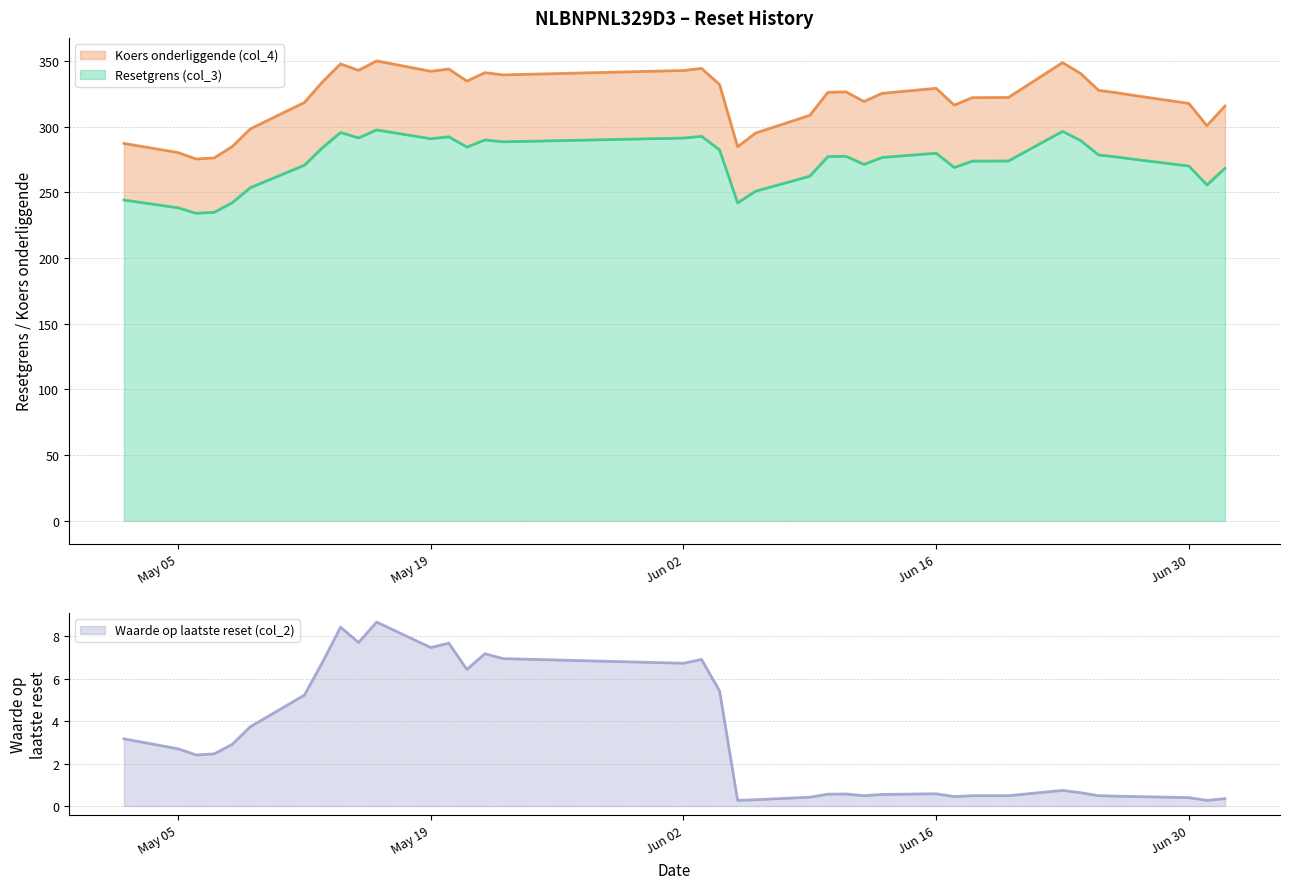

Reading left to right, transcribe all the data shown in this chart.

Resetgrens (col_3): 2025-07-02=268.3	2025-07-01=255.6	2025-06-30=270.0	2025-06-27=275.1	2025-06-26=276.9	2025-06-25=278.4	2025-06-24=289.4	2025-06-23=296.4	2025-06-20=273.8	2025-06-18=273.7	2025-06-17=268.9	2025-06-16=279.8	2025-06-13=276.5	2025-06-12=271.2	2025-06-11=277.5	2025-06-10=277.2	2025-06-09=262.3	2025-06-06=250.9	2025-06-05=242.0	2025-06-04=282.2	2025-06-03=292.6	2025-06-02=291.3	2025-05-23=288.4	2025-05-22=289.9	2025-05-21=284.4	2025-05-20=292.2	2025-05-19=290.8	2025-05-16=297.5	2025-05-15=291.4	2025-05-14=295.5	2025-05-13=284.0	2025-05-12=270.6	2025-05-09=253.5	2025-05-08=242.1	2025-05-07=234.8	2025-05-06=234.0	2025-05-05=238.2	2025-05-02=244.1
Koers onderliggende (col_4): 2025-07-02=315.6	2025-07-01=300.7	2025-06-30=317.7	2025-06-27=323.6	2025-06-26=325.8	2025-06-25=327.6	2025-06-24=340.5	2025-06-23=348.7	2025-06-20=322.2	2025-06-18=322.1	2025-06-17=316.4	2025-06-16=329.1	2025-06-13=325.3	2025-06-12=319.1	2025-06-11=326.4	2025-06-10=326.1	2025-06-09=308.6	2025-06-06=295.1	2025-06-05=284.7	2025-06-04=332.1	2025-06-03=344.3	2025-06-02=342.7	2025-05-23=339.3	2025-05-22=341.0	2025-05-21=334.6	2025-05-20=343.8	2025-05-19=342.1	2025-05-16=350.0	2025-05-15=342.8	2025-05-14=347.7	2025-05-13=334.1	2025-05-12=318.4	2025-05-09=298.3	2025-05-08=284.8	2025-05-07=276.2	2025-05-06=275.4	2025-05-05=280.3	2025-05-02=287.2
Waarde op laatste reset (col_2): 2025-07-02=0.3	2025-07-01=0.3	2025-06-30=0.4	2025-06-27=0.5	2025-06-26=0.5	2025-06-25=0.5	2025-06-24=0.6	2025-06-23=0.7	2025-06-20=0.5	2025-06-18=0.5	2025-06-17=0.5	2025-06-16=0.6	2025-06-13=0.6	2025-06-12=0.5	2025-06-11=0.6	2025-06-10=0.6	2025-06-09=0.4	2025-06-06=0.3	2025-06-05=0.3	2025-06-04=5.4	2025-06-03=6.9	2025-06-02=6.7	2025-05-23=7.0	2025-05-22=7.2	2025-05-21=6.4	2025-05-20=7.7	2025-05-19=7.5	2025-05-16=8.7	2025-05-15=7.7	2025-05-14=8.4	2025-05-13=6.8	2025-05-12=5.2	2025-05-09=3.7	2025-05-08=2.9	2025-05-07=2.5	2025-05-06=2.4	2025-05-05=2.7	2025-05-02=3.2